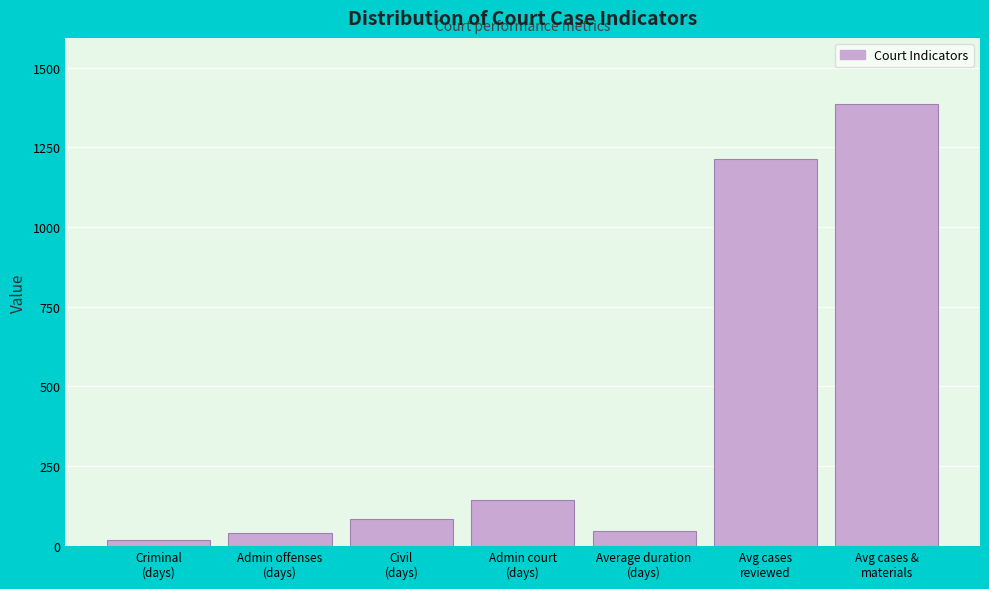

Reading right to left, transcribe all the data shown in this chart.

1386	1215	48	144	85	41	19